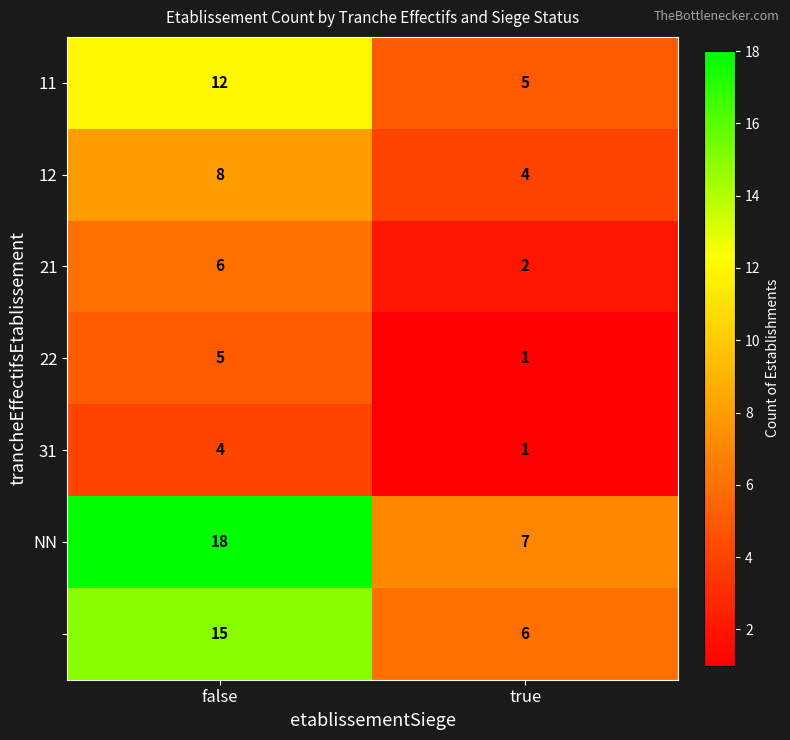

Which category has the highest value across all series?

false